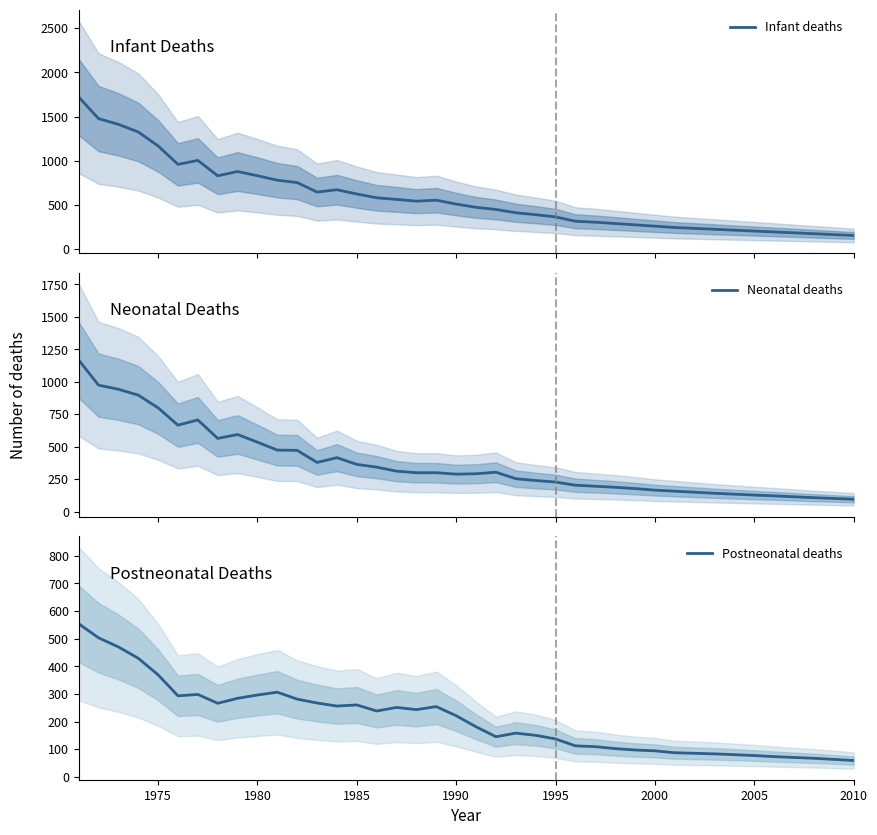

What is the average value of the Infant deaths series?

584